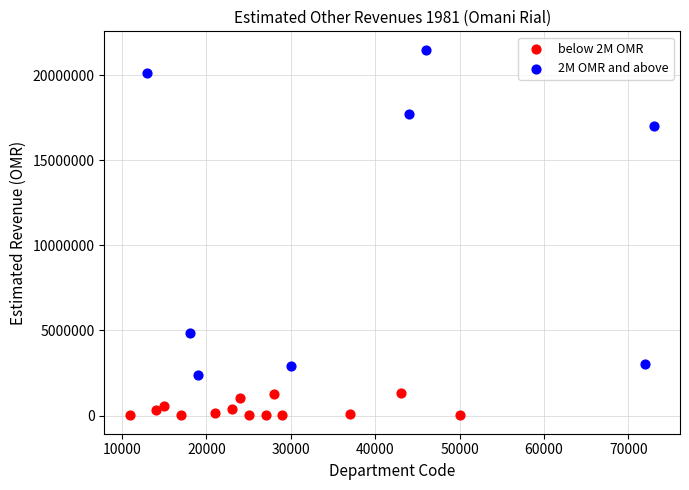

What are all the series names shown in the legend?

below 2M OMR, 2M OMR and above